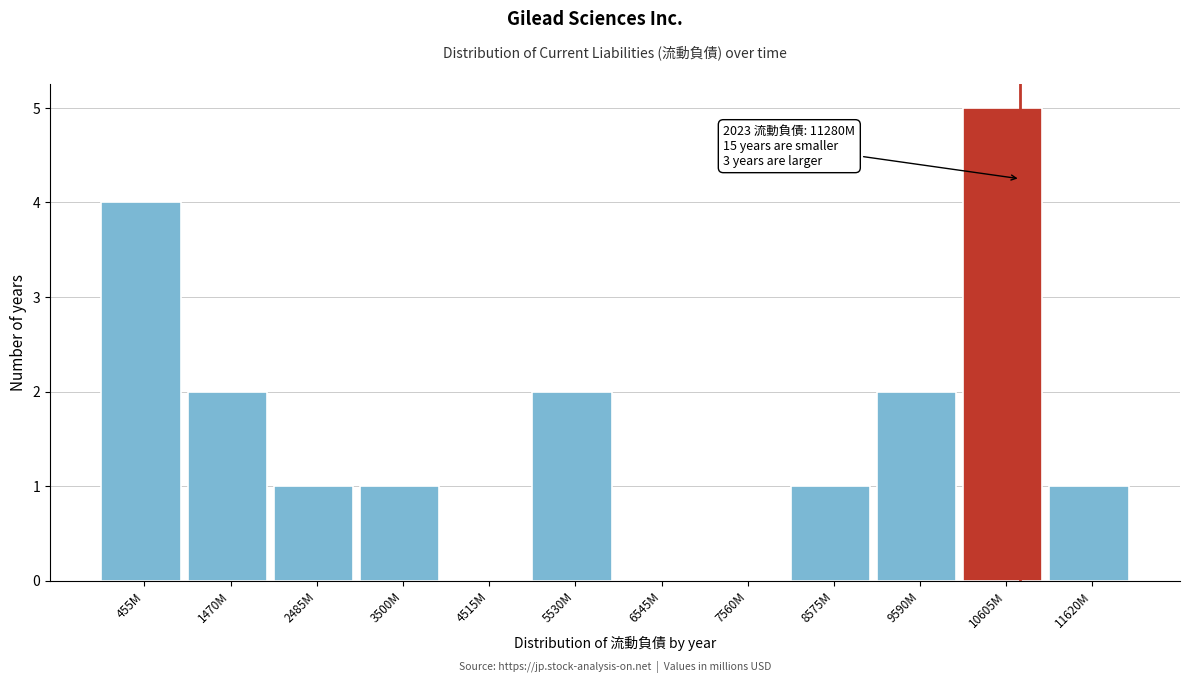

Reading right to left, transcribe all the data shown in this chart.

11620M=1	10605M=5	9590M=2	8575M=1	7560M=0	6545M=0	5530M=2	4515M=0	3500M=1	2485M=1	1470M=2	455M=4